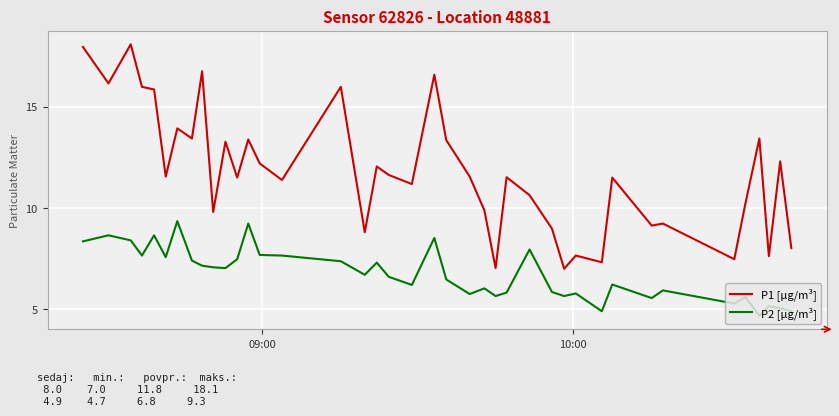

Which series has the largest total across all categories?

P1 [μg/m³]